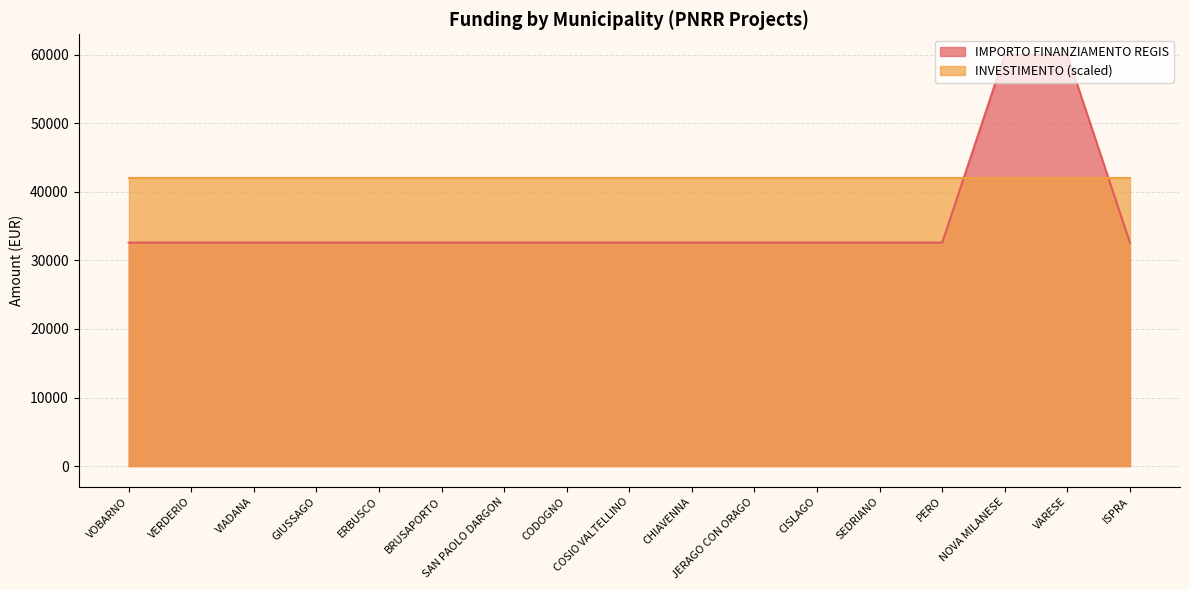

What is the smallest value displayed?

32589